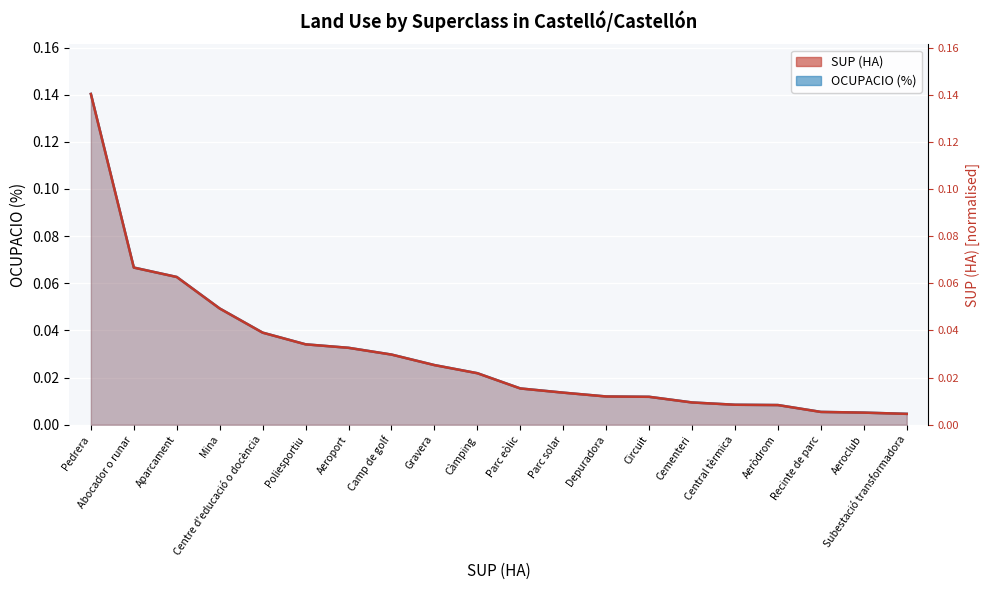

True or false: OCUPACIO (%) has a value of 0.0 at Centre d'educació o docència.

False